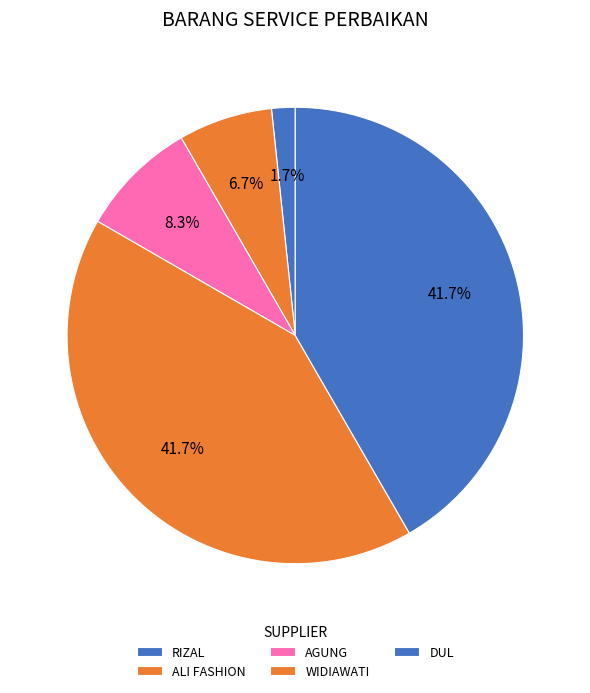

Is WIDIAWATI the majority of the pie?

No